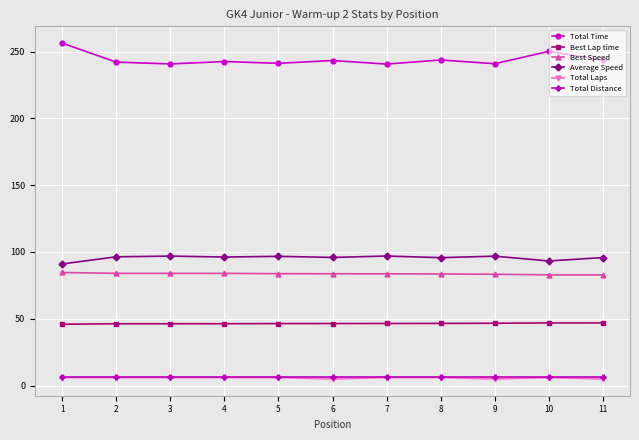

Is the value of Best Lap time at 10 greater than the value of Total Laps at 5?

Yes